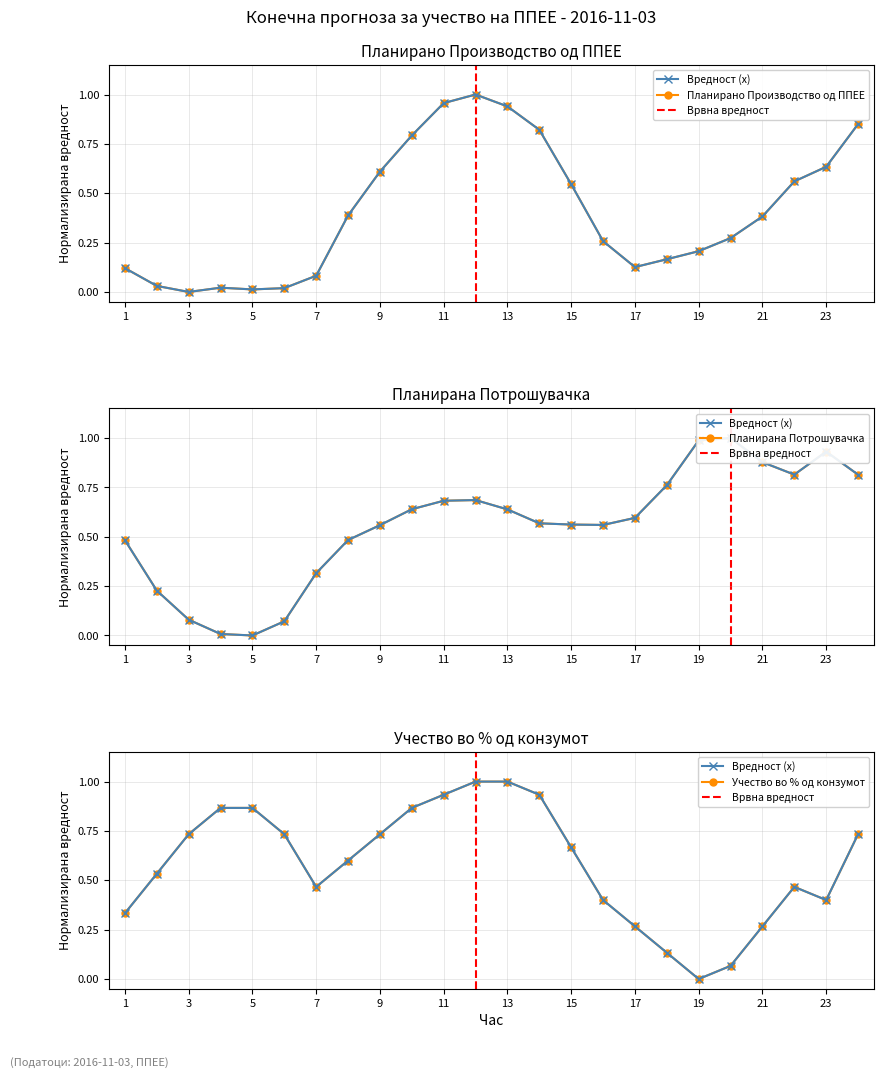

How many positive values does the Планирана Потрошувачка series have?

23